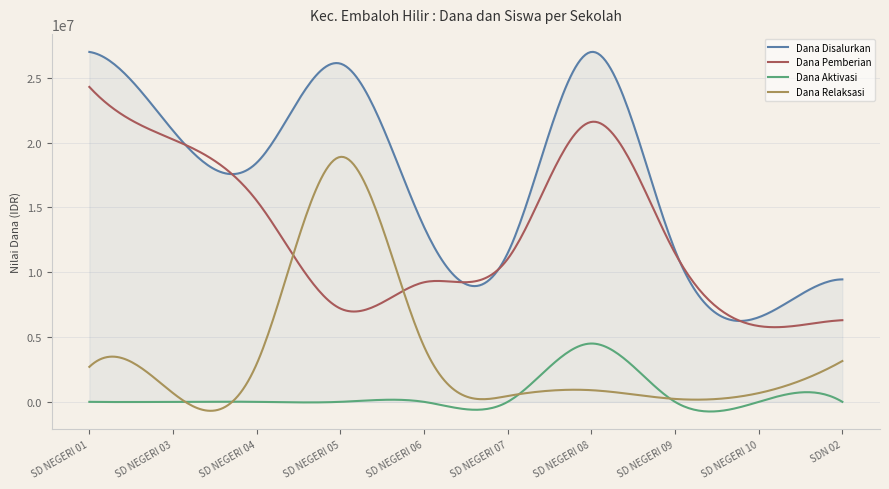

List the series in order of their peak value, highest first.

Dana Disalurkan, Dana Pemberian, Dana Relaksasi, Dana Aktivasi